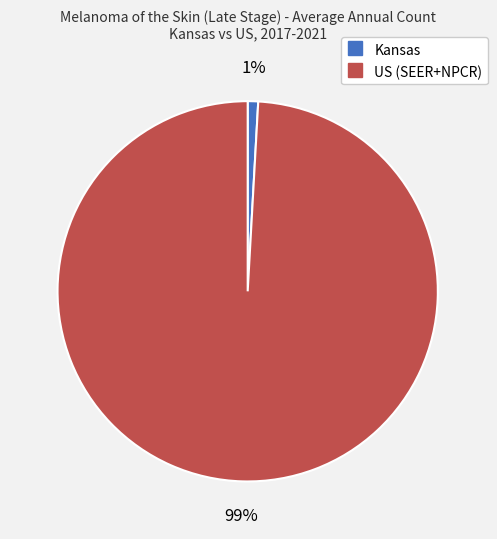

Which has a higher value, Kansas or US (SEER+NPCR)?

US (SEER+NPCR)